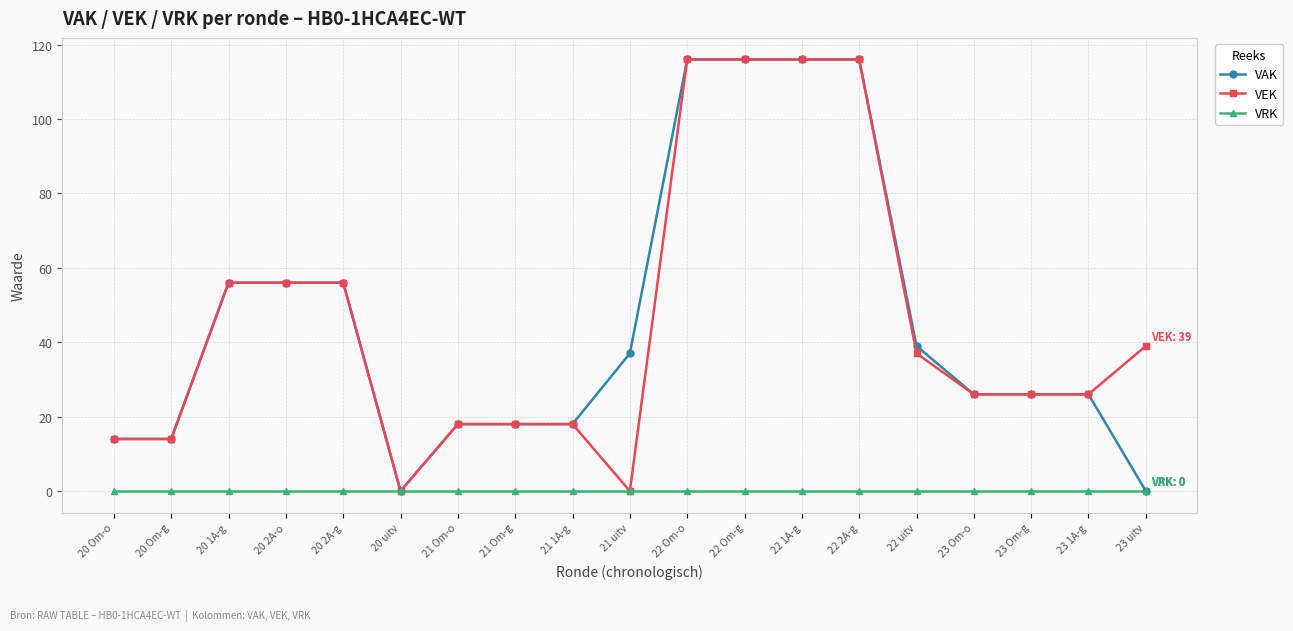

What is the maximum value shown in the chart?

116